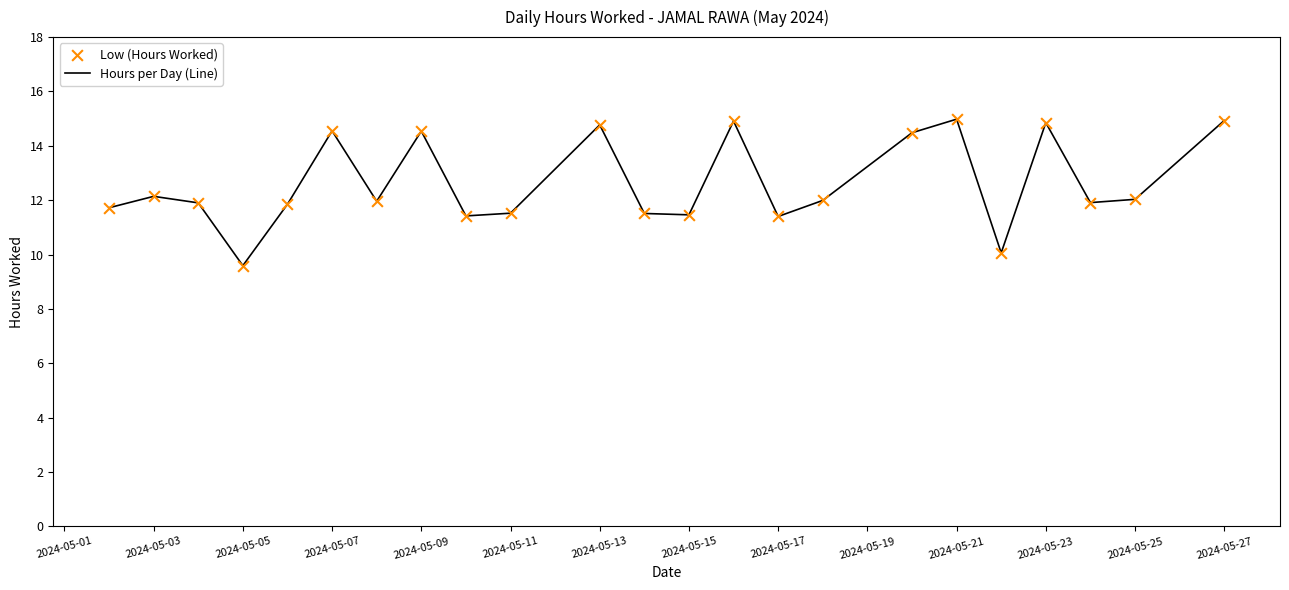

What is the smallest value displayed?

9.6